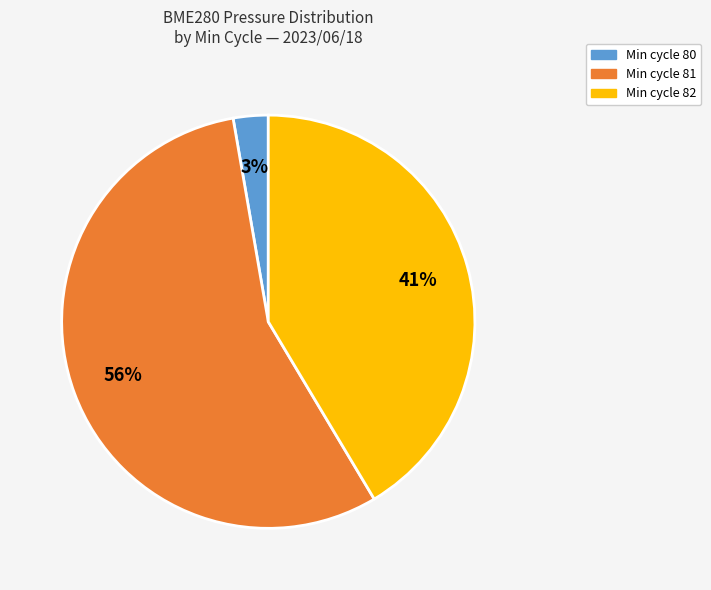

To the nearest percent, what is the difference between the largest and smallest slice percentages?

53%